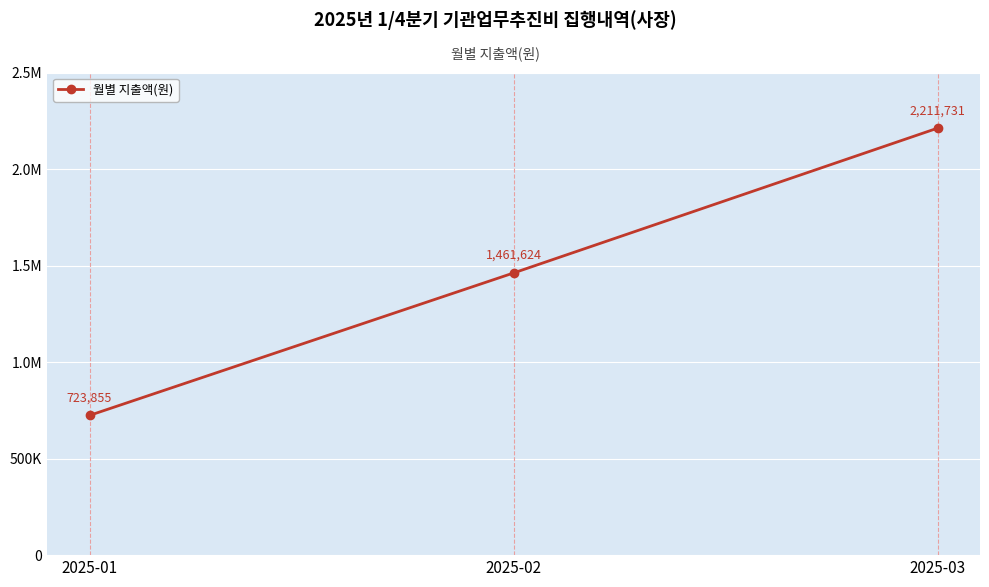

Reading left to right, extract all data points from this chart.

723855	1461624	2211731